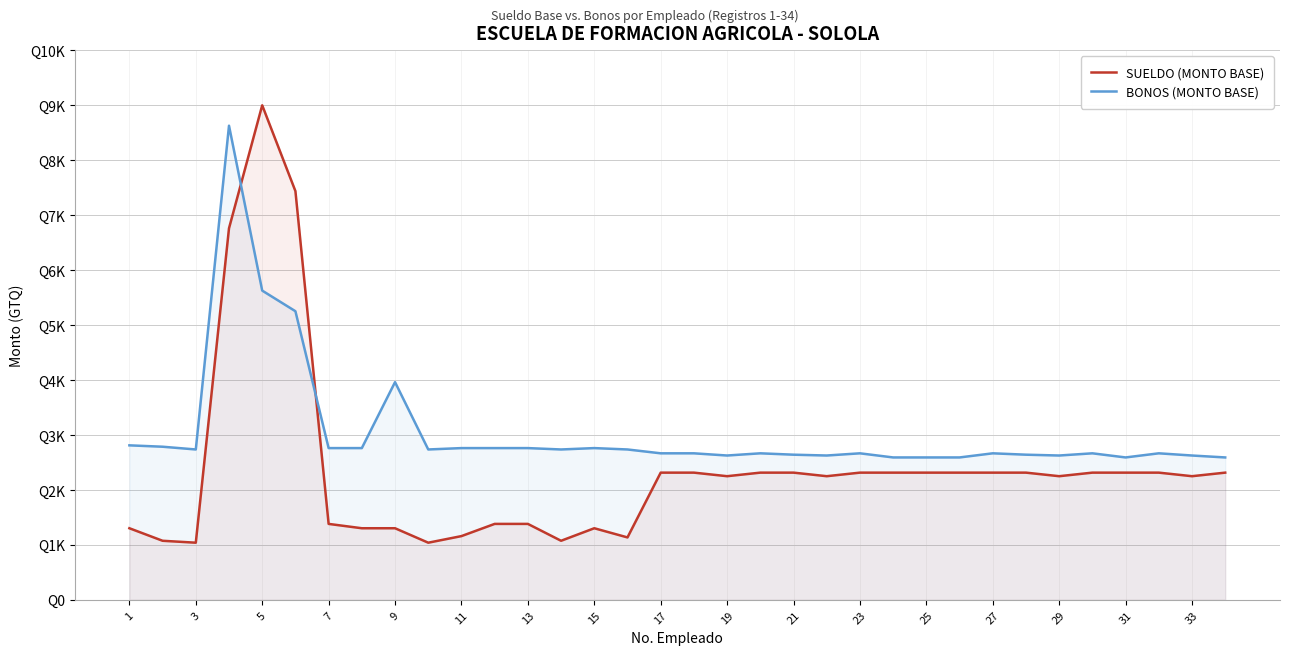

After their last crossing, which series has the higher values: BONOS (MONTO BASE) or SUELDO (MONTO BASE)?

BONOS (MONTO BASE)